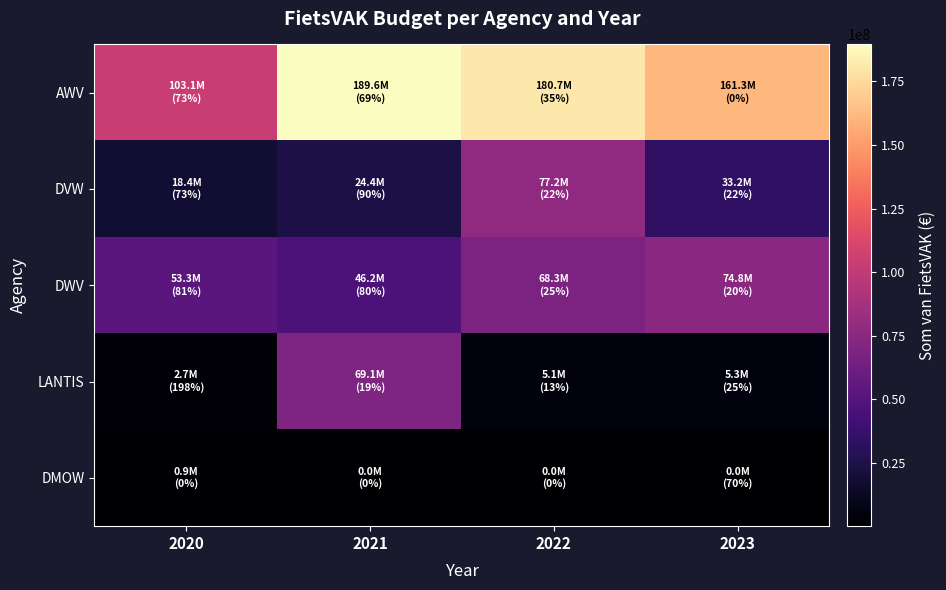

What is the difference between the highest and lowest values at 2020?

102179146.0